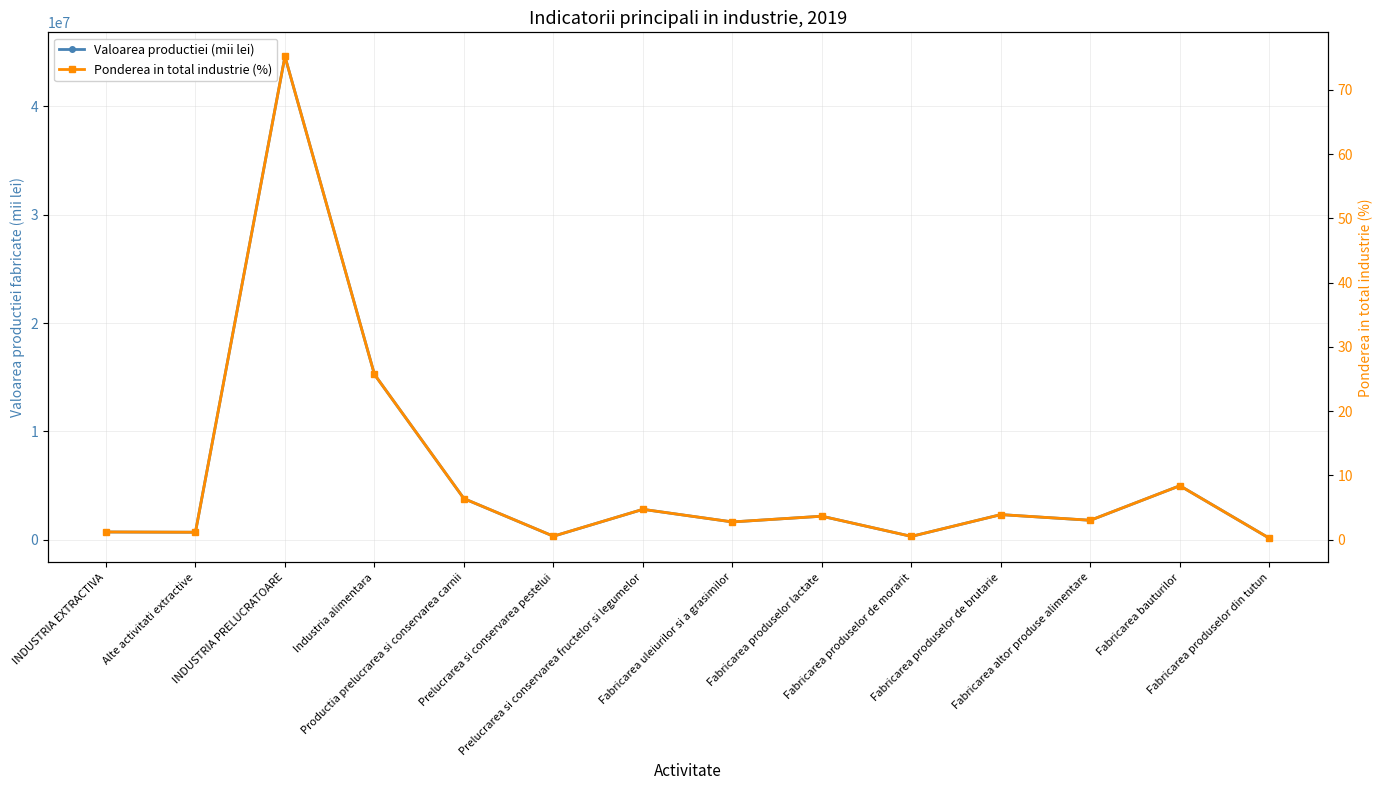

What is the sum of the Valoarea productiei (mii lei) values at Fabricarea altor produse alimentare and Fabricarea produselor de morarit?

2105737.8